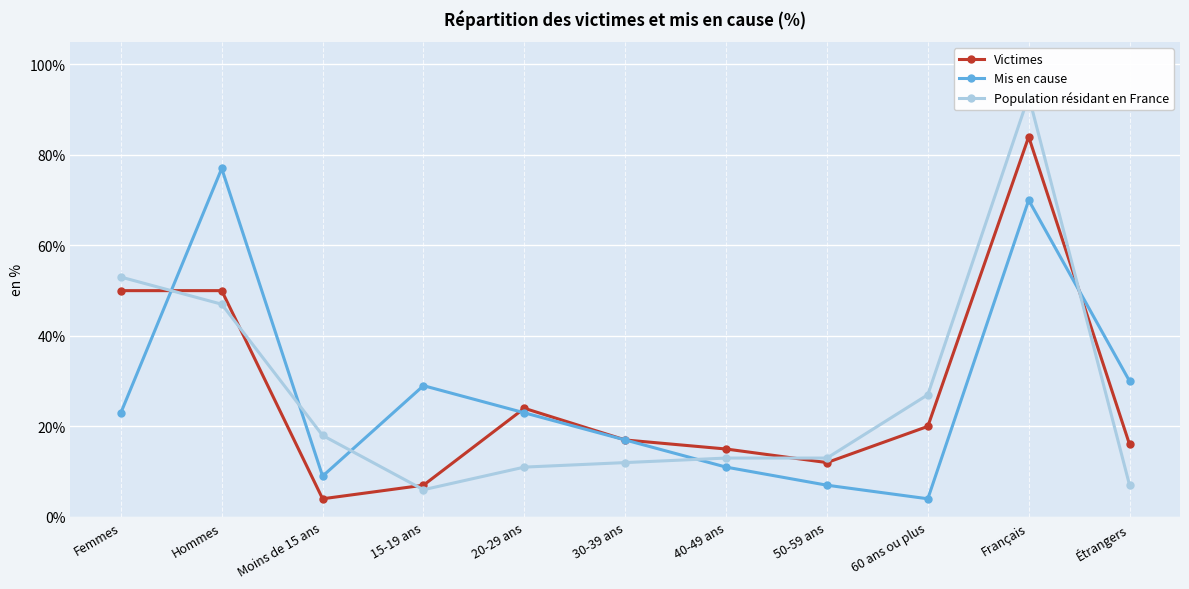

At which category is the sum across all series the highest?

Français